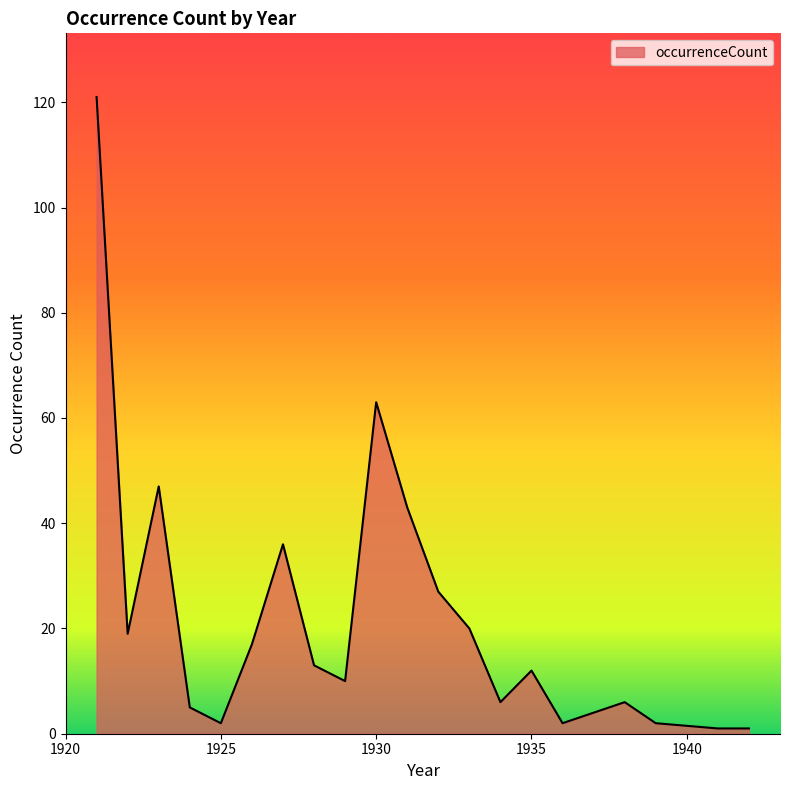

How many categories are shown in the chart?

20